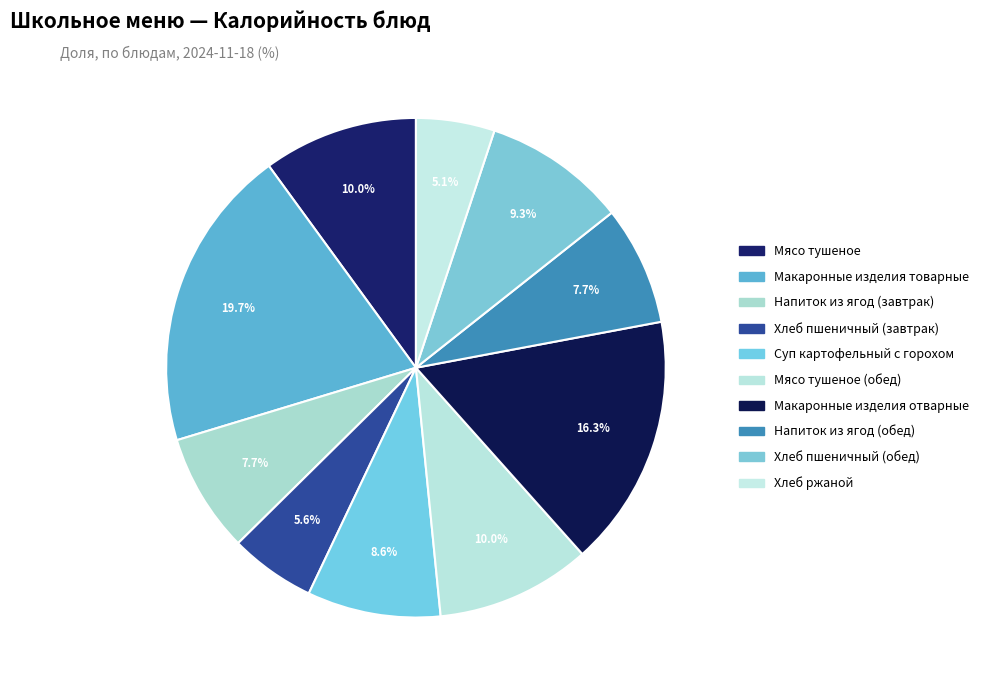

How many slices are in this pie chart?

10